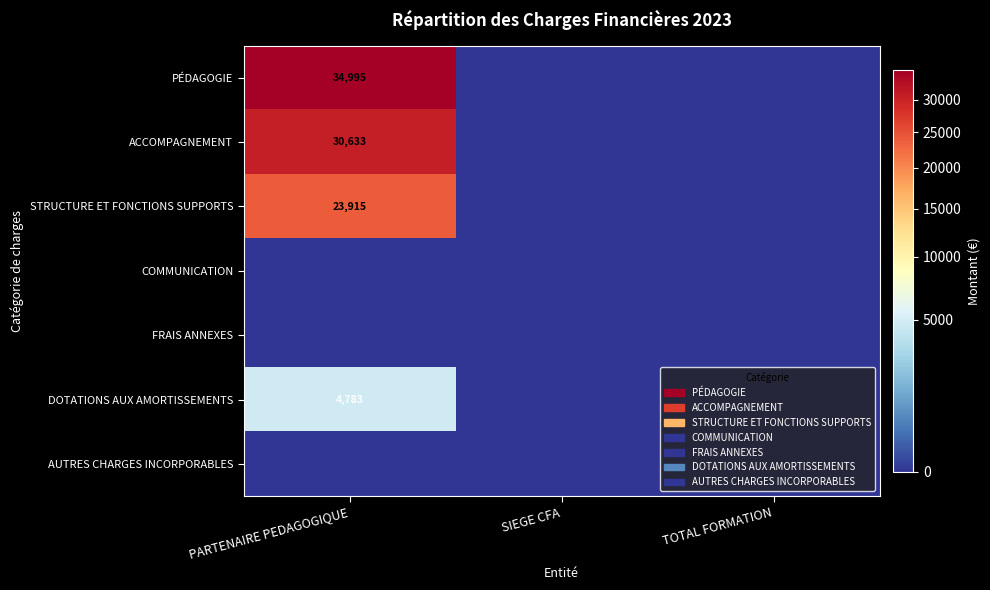

Where is DOTATIONS AUX AMORTISSEMENTS nearest to the value 2391?

SIEGE CFA